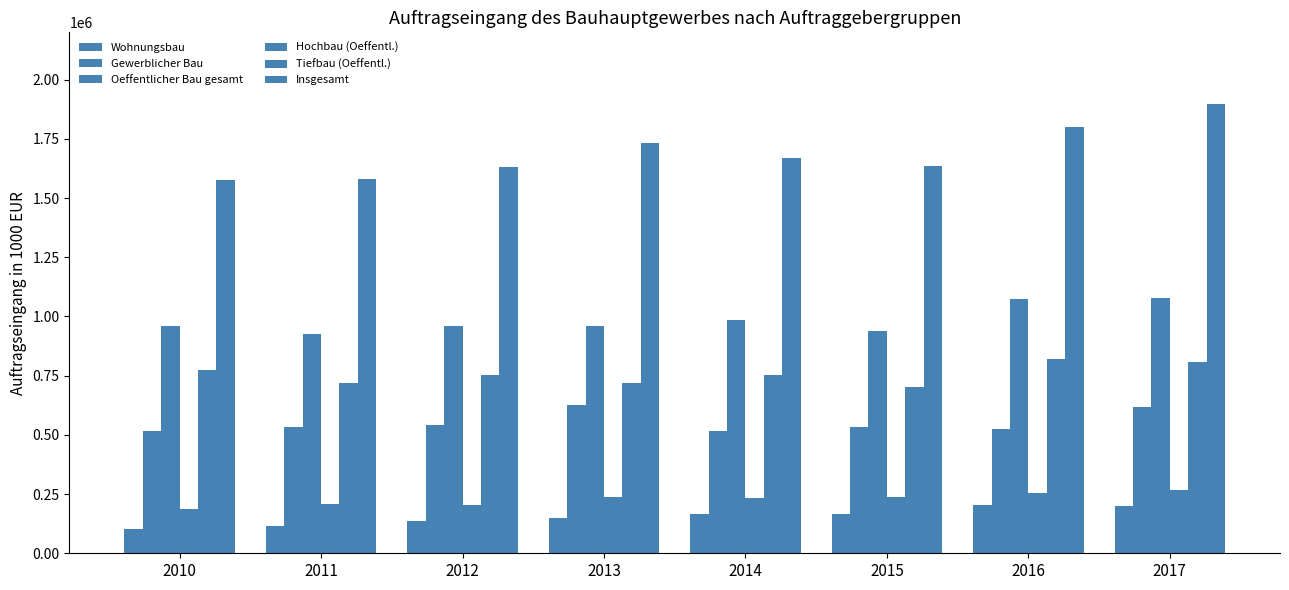

How many groups of bars are there?

8